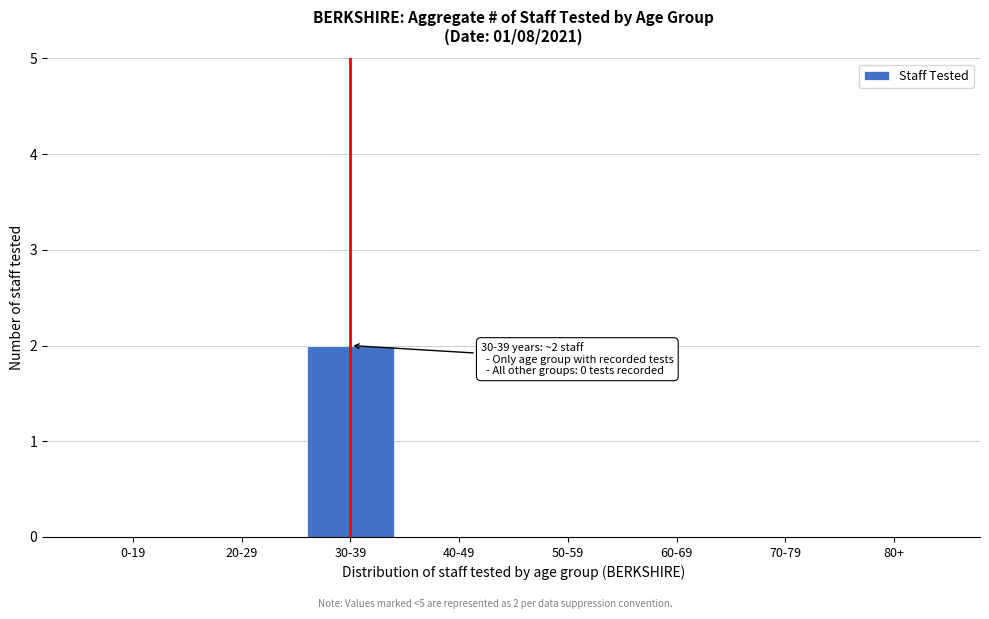

Reading right to left, list all the values displayed in this chart.

80+=0	70-79=0	60-69=0	50-59=0	40-49=0	30-39=2	20-29=0	0-19=0